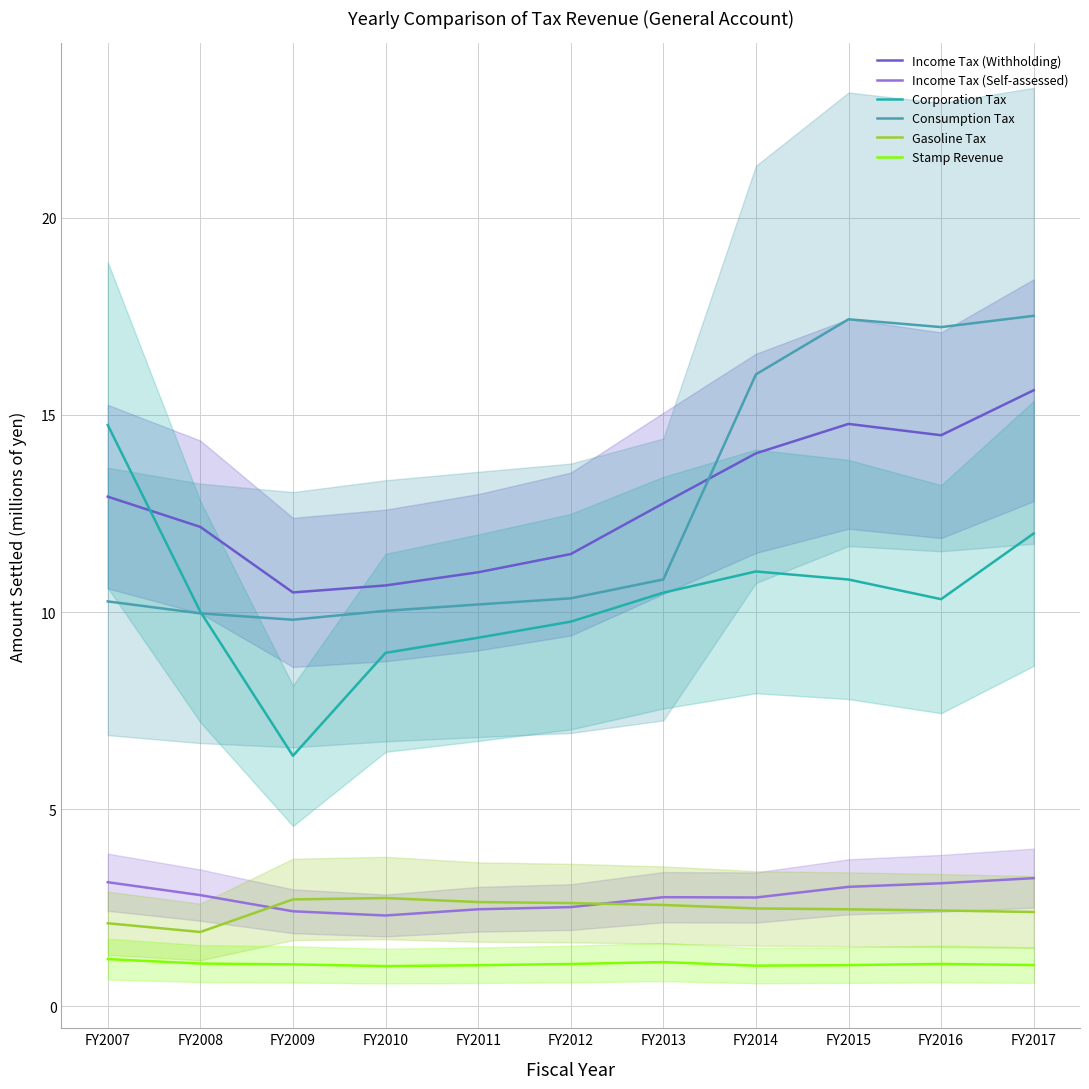

Reading left to right, extract all data points from this chart.

Income Tax (Withholding): FY2007=12.9	FY2008=12.2	FY2009=10.5	FY2010=10.7	FY2011=11.0	FY2012=11.5	FY2013=12.8	FY2014=14.0	FY2015=14.8	FY2016=14.5	FY2017=15.6
Income Tax (Self-assessed): FY2007=3.2	FY2008=2.8	FY2009=2.4	FY2010=2.3	FY2011=2.5	FY2012=2.5	FY2013=2.8	FY2014=2.8	FY2015=3.0	FY2016=3.1	FY2017=3.3
Corporation Tax: FY2007=14.7	FY2008=10.0	FY2009=6.4	FY2010=9.0	FY2011=9.4	FY2012=9.8	FY2013=10.5	FY2014=11.0	FY2015=10.8	FY2016=10.3	FY2017=12.0
Consumption Tax: FY2007=10.3	FY2008=10.0	FY2009=9.8	FY2010=10.0	FY2011=10.2	FY2012=10.4	FY2013=10.8	FY2014=16.0	FY2015=17.4	FY2016=17.2	FY2017=17.5
Gasoline Tax: FY2007=2.1	FY2008=1.9	FY2009=2.7	FY2010=2.8	FY2011=2.6	FY2012=2.6	FY2013=2.6	FY2014=2.5	FY2015=2.5	FY2016=2.4	FY2017=2.4
Stamp Revenue: FY2007=1.2	FY2008=1.1	FY2009=1.1	FY2010=1.0	FY2011=1.0	FY2012=1.1	FY2013=1.1	FY2014=1.0	FY2015=1.0	FY2016=1.1	FY2017=1.1